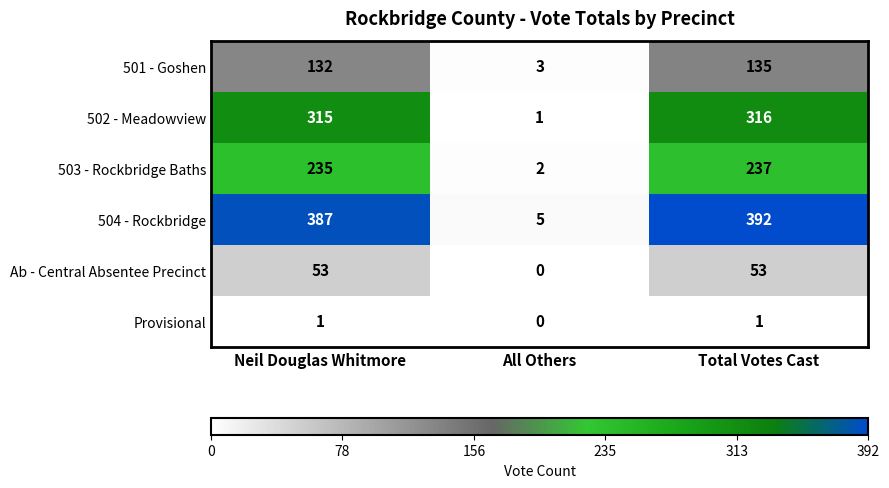

At how many categories does at least one series exceed 51?

2